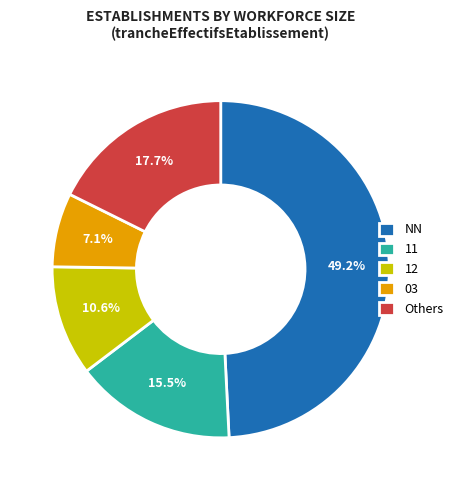

Is it true that 03 is 7% of the pie?

True